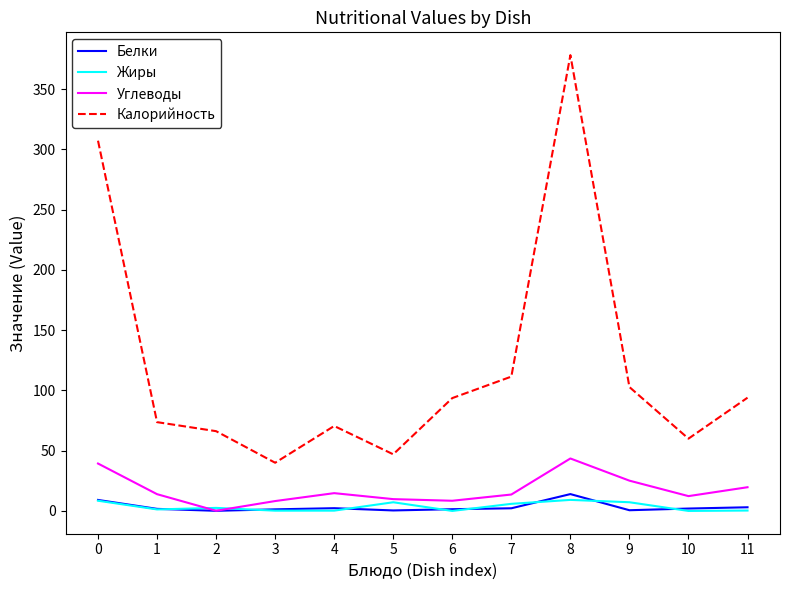

Which series has the largest total across all categories?

Калорийность